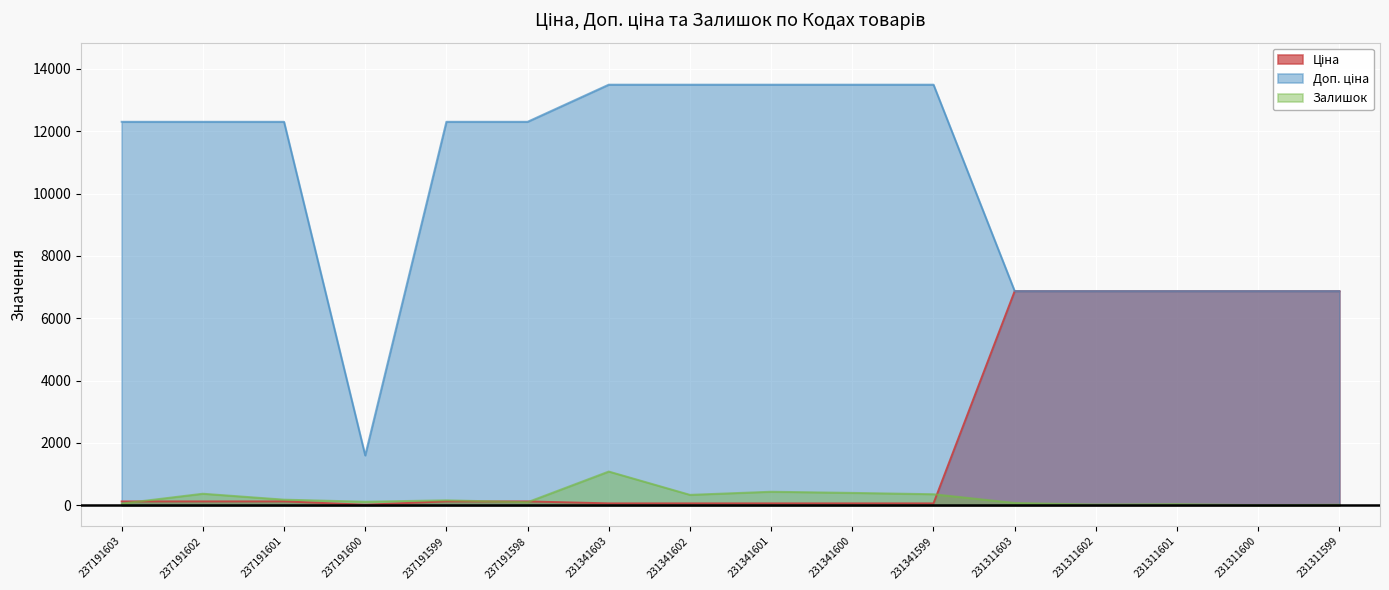

What is the sum of the Залишок values at 231311599 and 231341601?

449.0